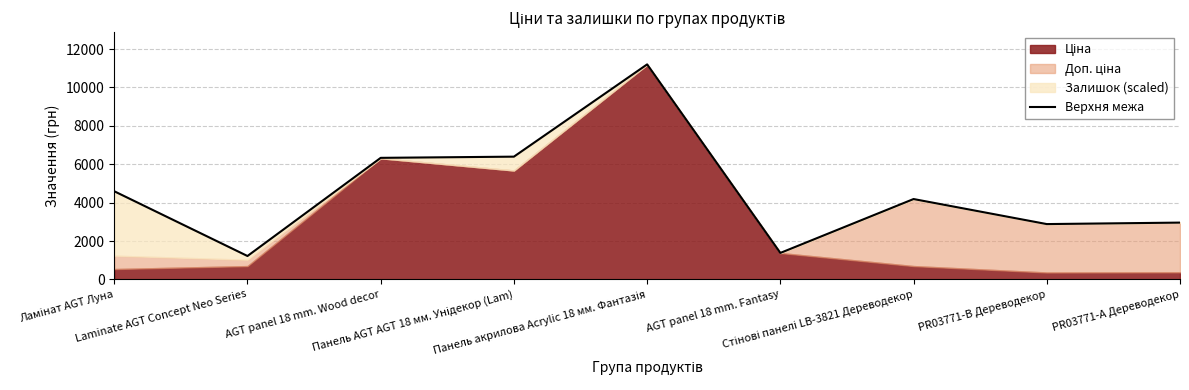

Rank the categories by value from highest to lowest.

Панель акрилова Acrylic 18 мм. Фантазія, Панель AGT AGT 18 мм. Унідекор (Lam), AGT panel 18 mm. Wood decor, Ламінат AGT Луна, Стінові панелі LB-3821 Дереводекор, PR03771-А Дереводекор, PR03771-B Дереводекор, AGT panel 18 mm. Fantasy, Laminate AGT Concept Neo Series